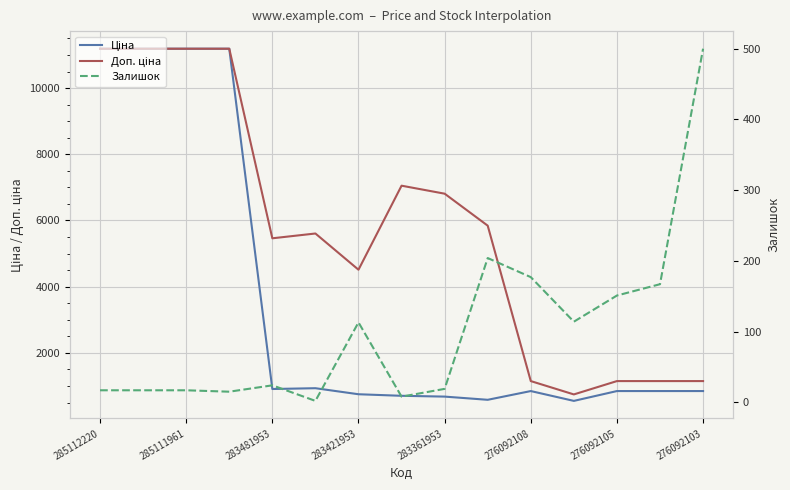

True or false: Залишок and Ціна cross at least once.

False